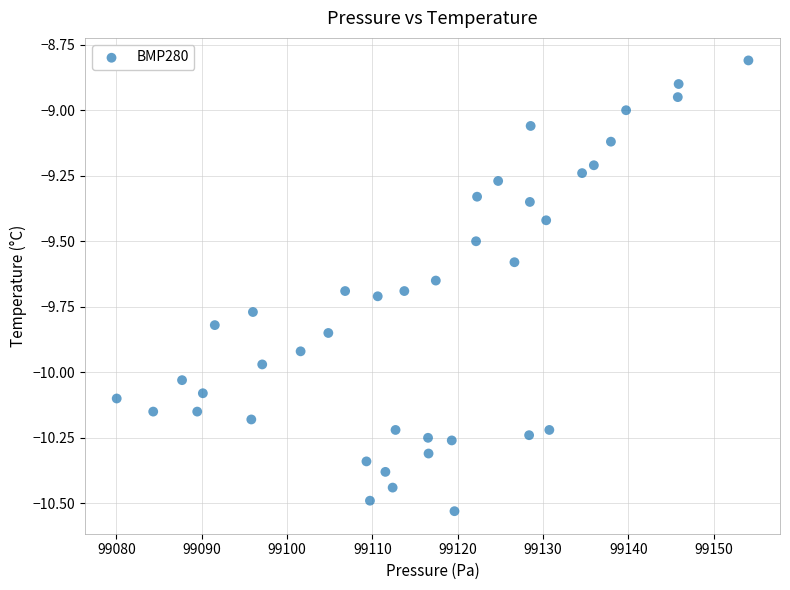

What is the range of X values (max minus min)?

74.1